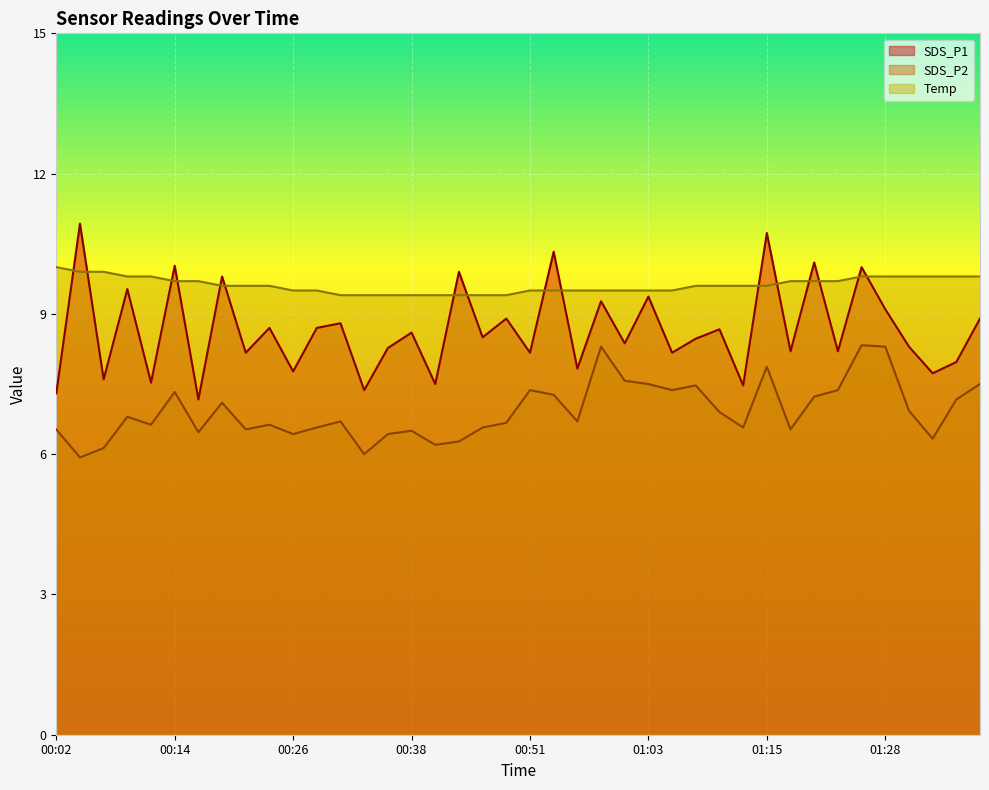

What is the lowest value of the SDS_P1 series?

7.2